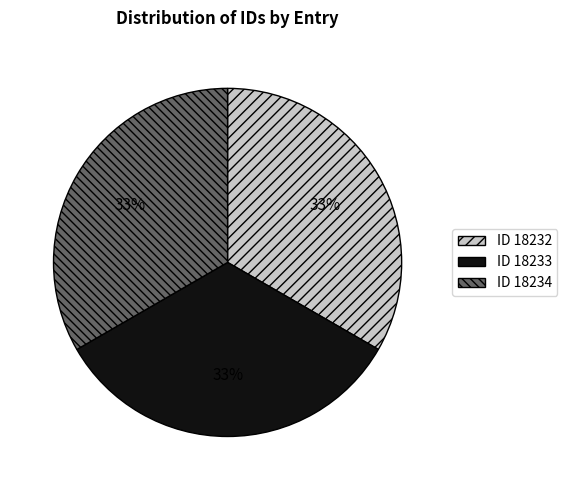

Does any single category account for the majority?

No